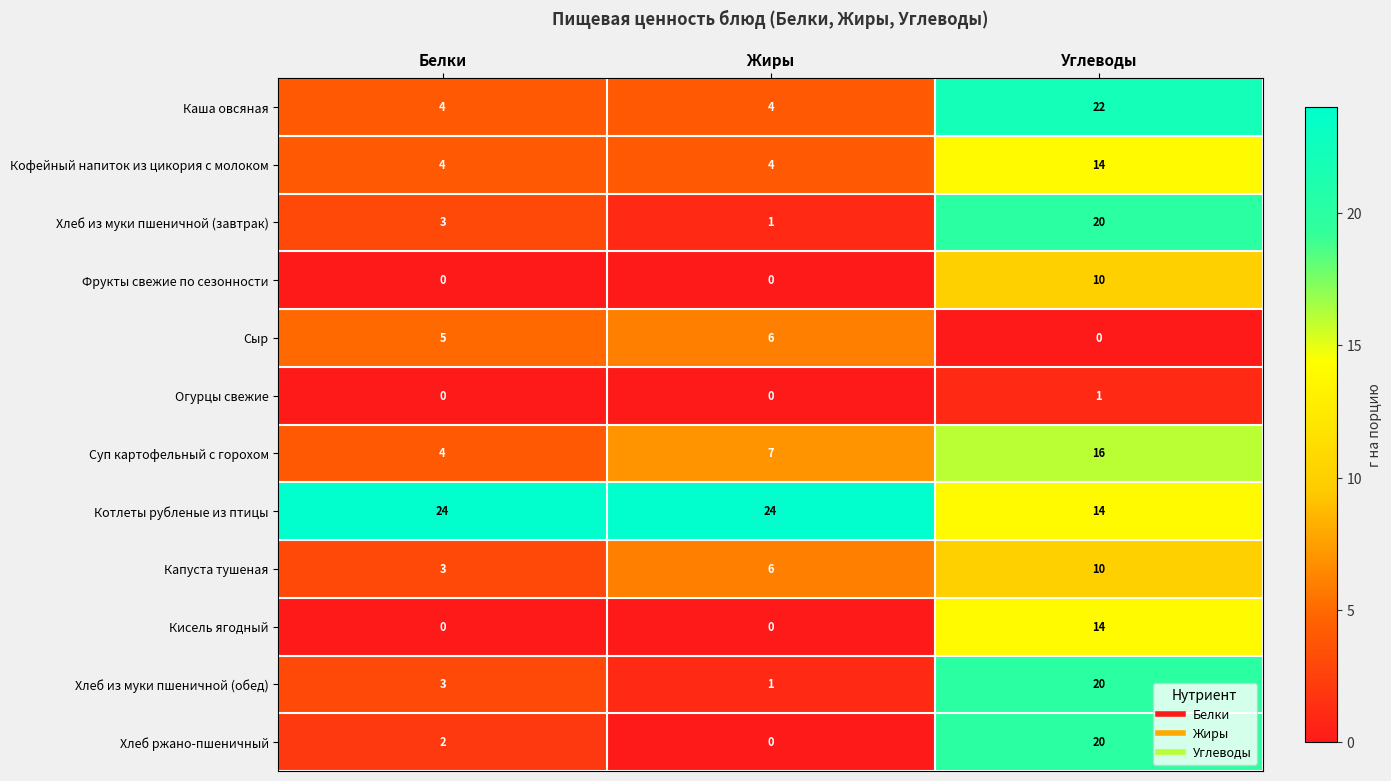

What is the average value of the Кофейный напиток из цикория с молоком series?

7